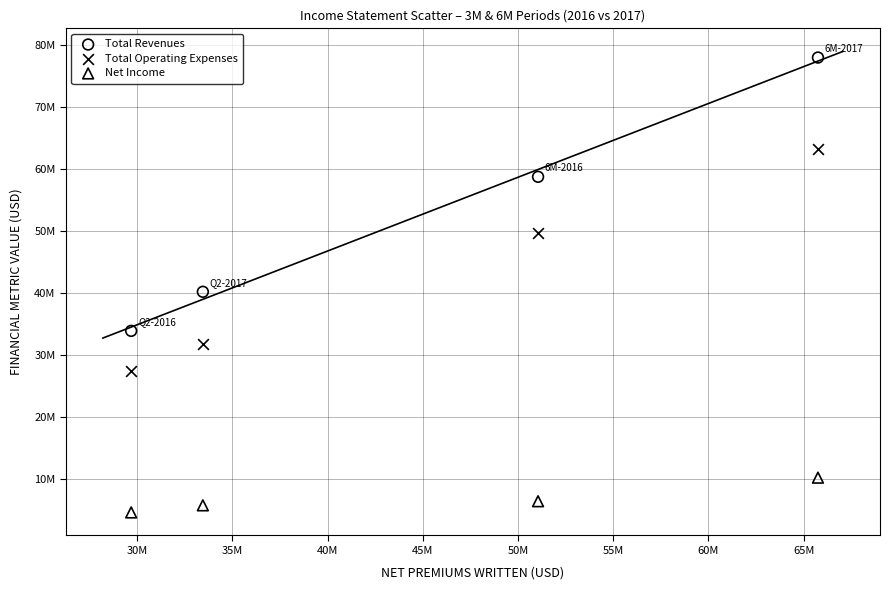

What are all the series names shown in the legend?

Total Revenues, Total Operating Expenses, Net Income